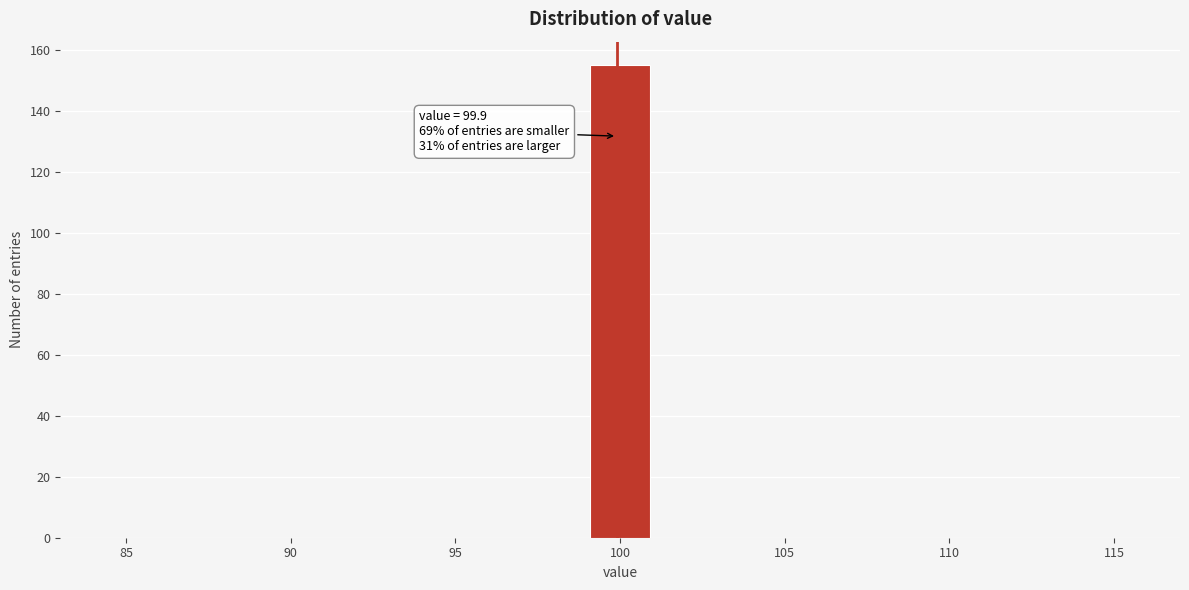

Which range on the x-axis has the tallest bar?

99 to 101